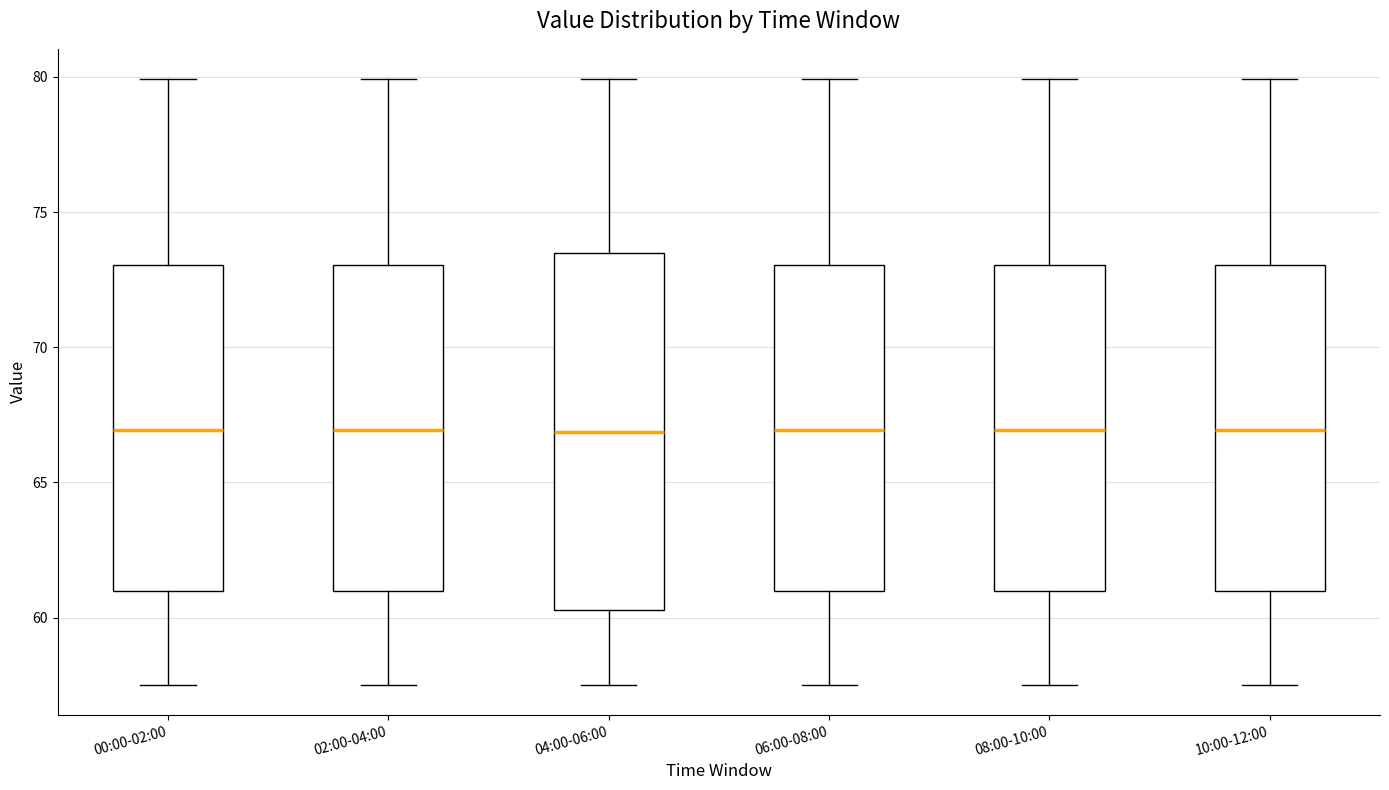

Comparing the boxes themselves (not the whiskers), which one is the tallest?

04:00-06:00